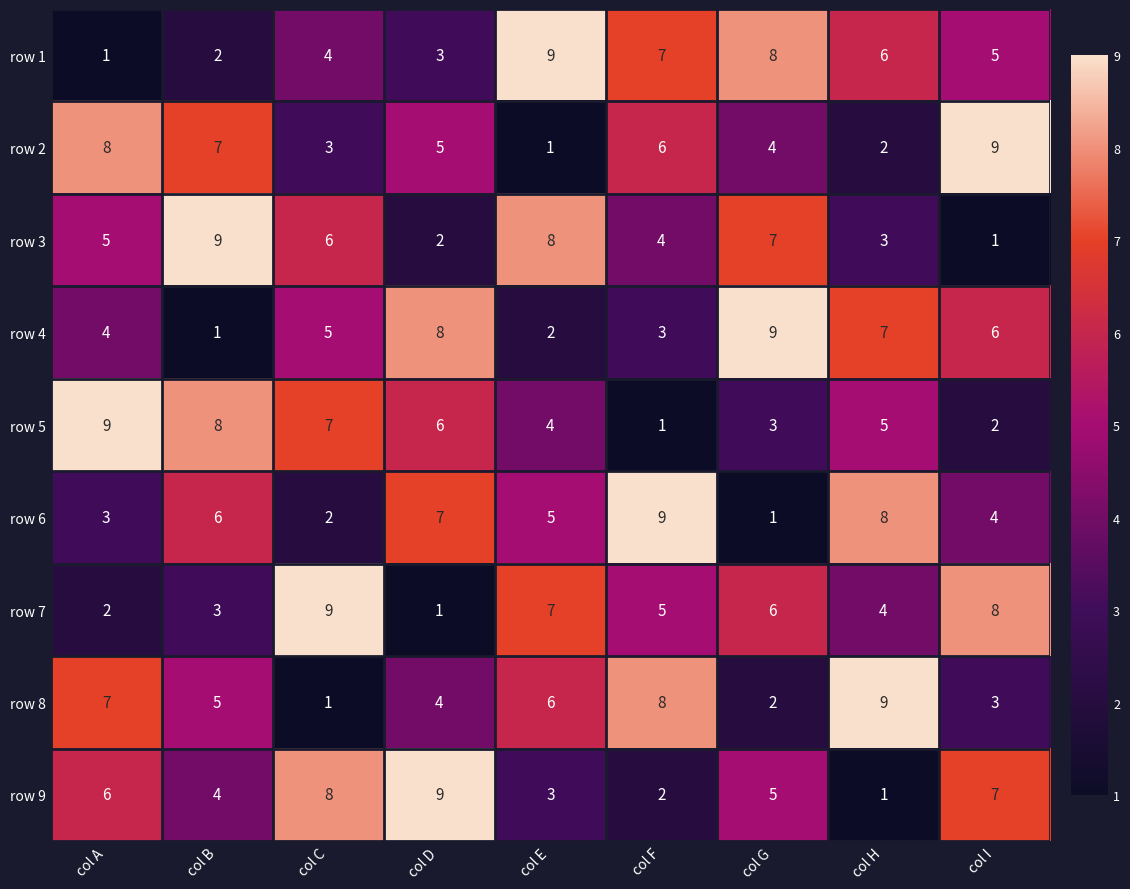

At how many categories does at least one series exceed 1?

9